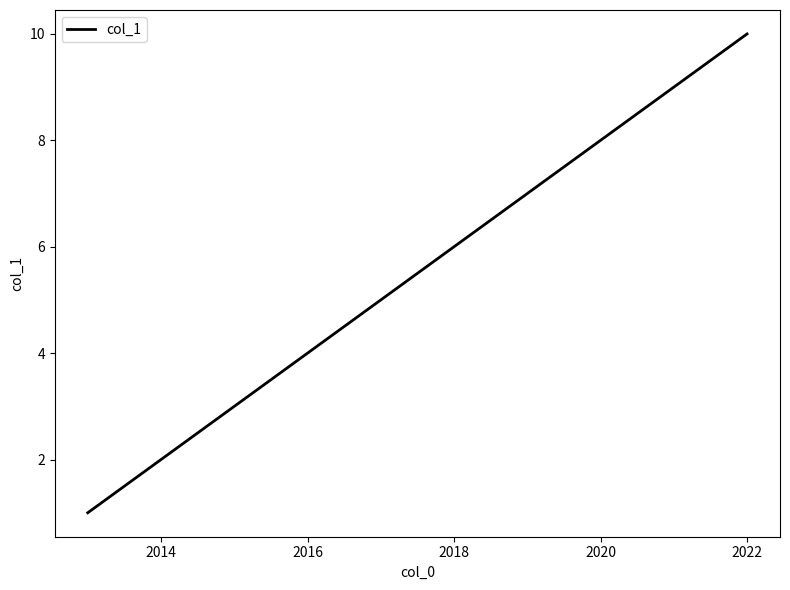

What is the greatest value displayed?

10